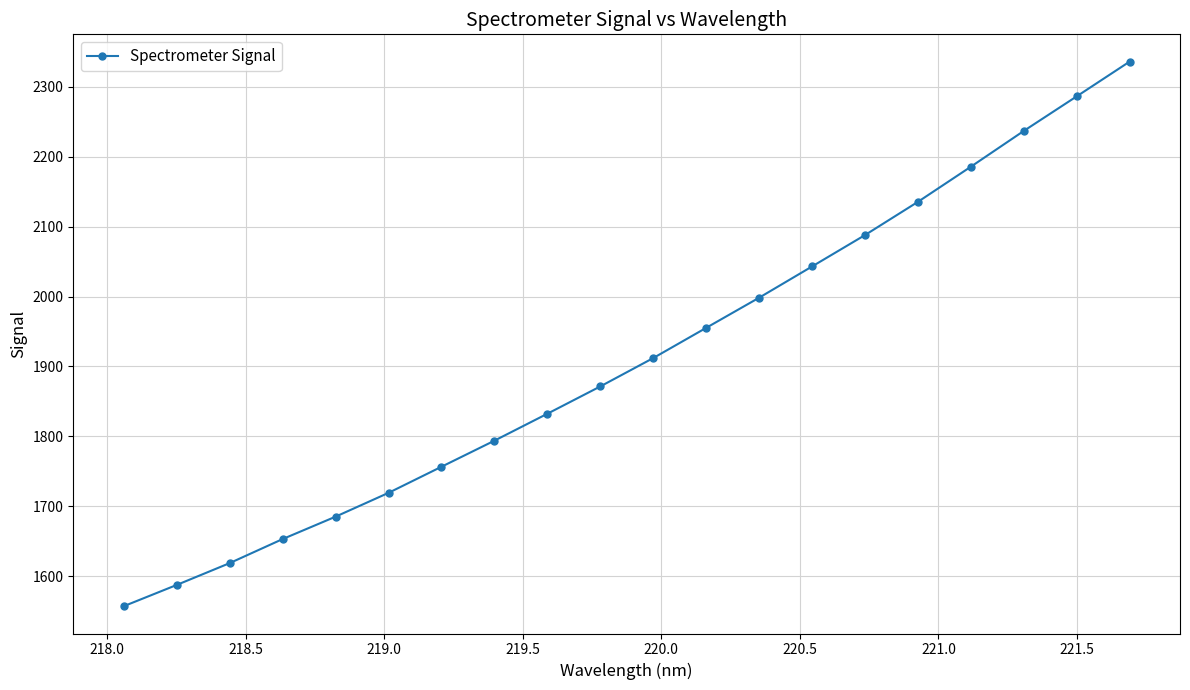

What is the maximum value shown in the chart?

2336.1